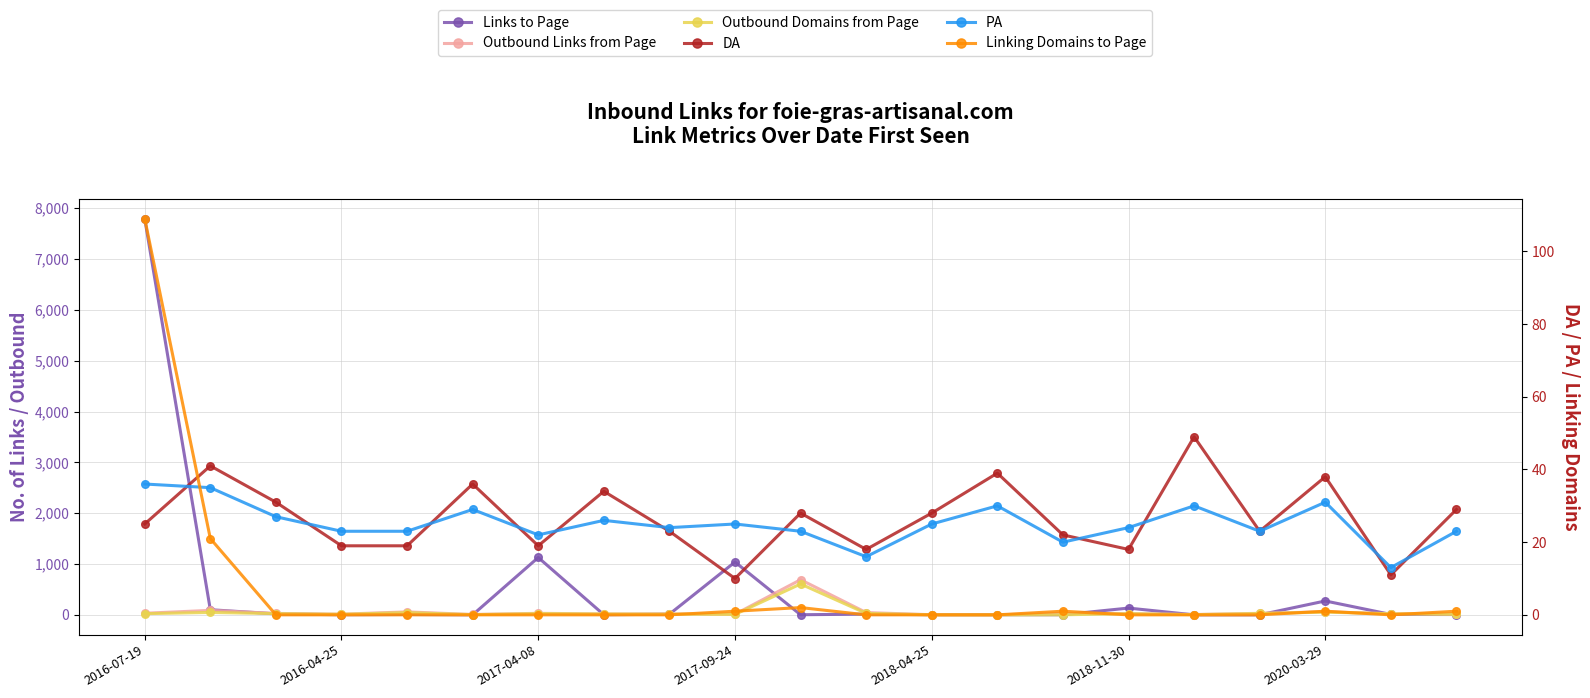

What is the total value across all series at 8?

95